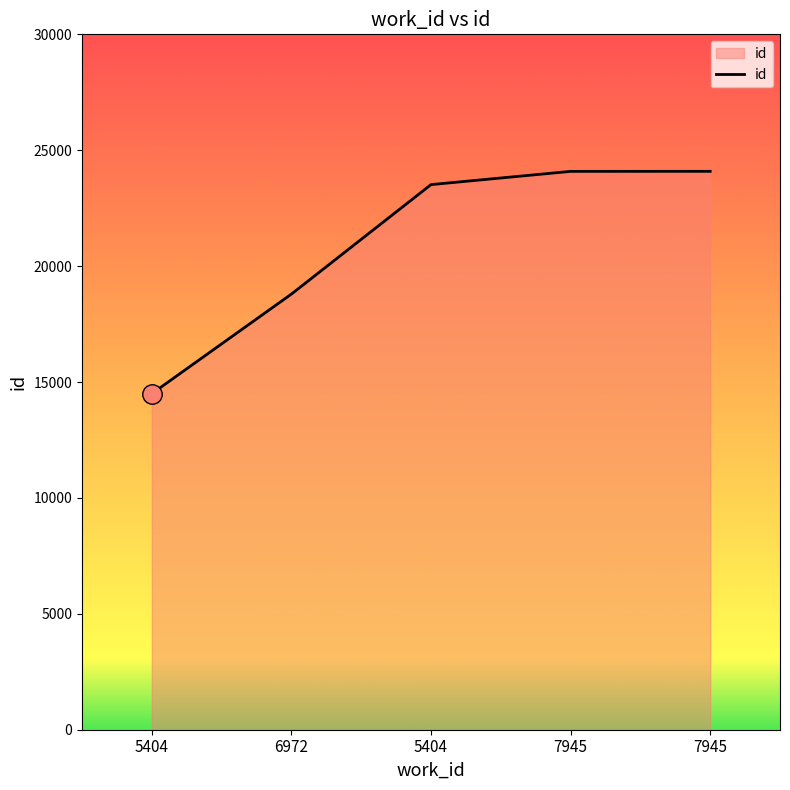

What is the minimum value shown in the chart?

14498